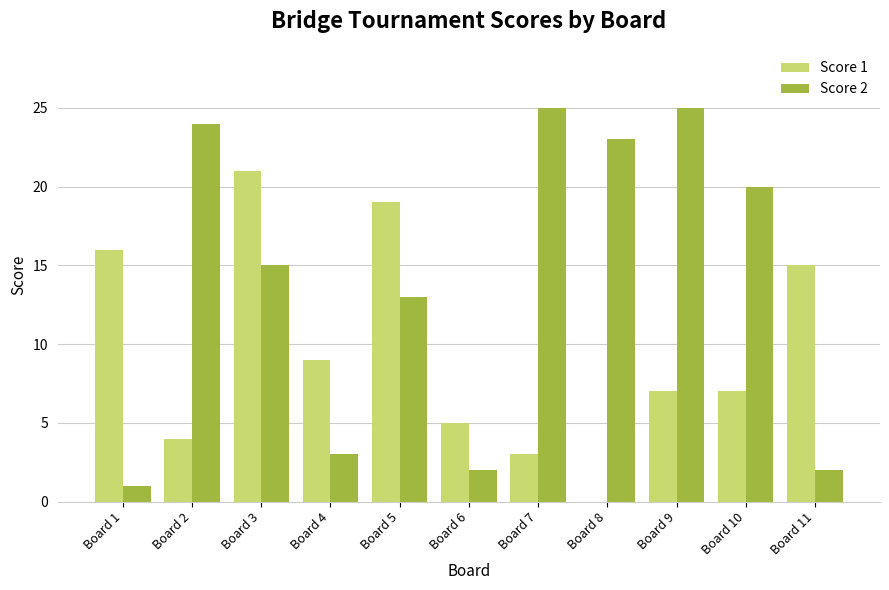

What is the maximum value shown in the chart?

25